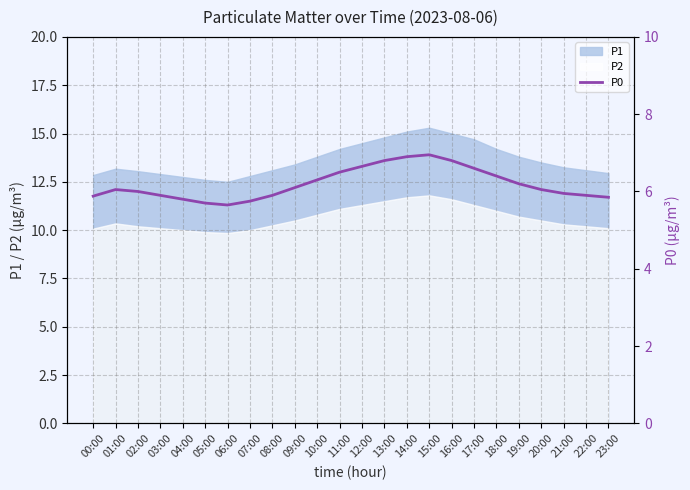

What is the difference between the values at 04:00 and 18:00?

0.6